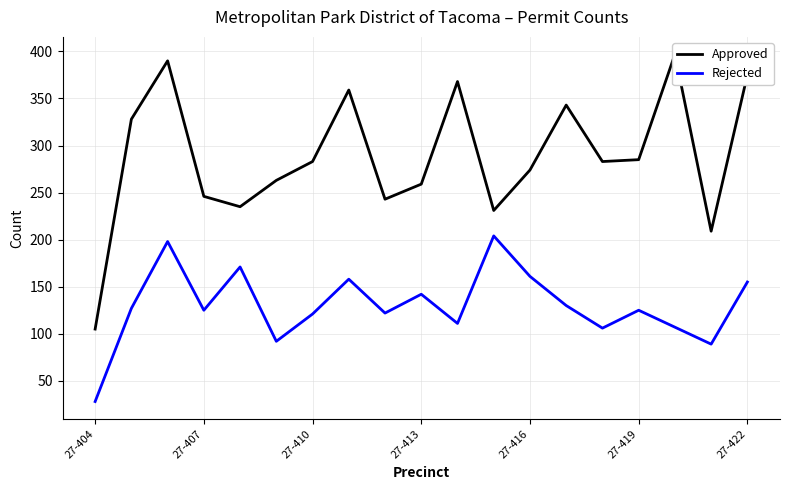

True or false: Rejected and Approved cross at least once.

False